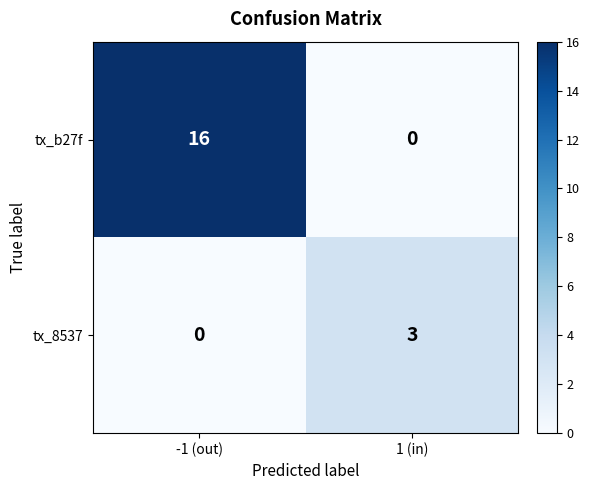

List the series in order of their overall mean, highest first.

tx_b27f, tx_8537